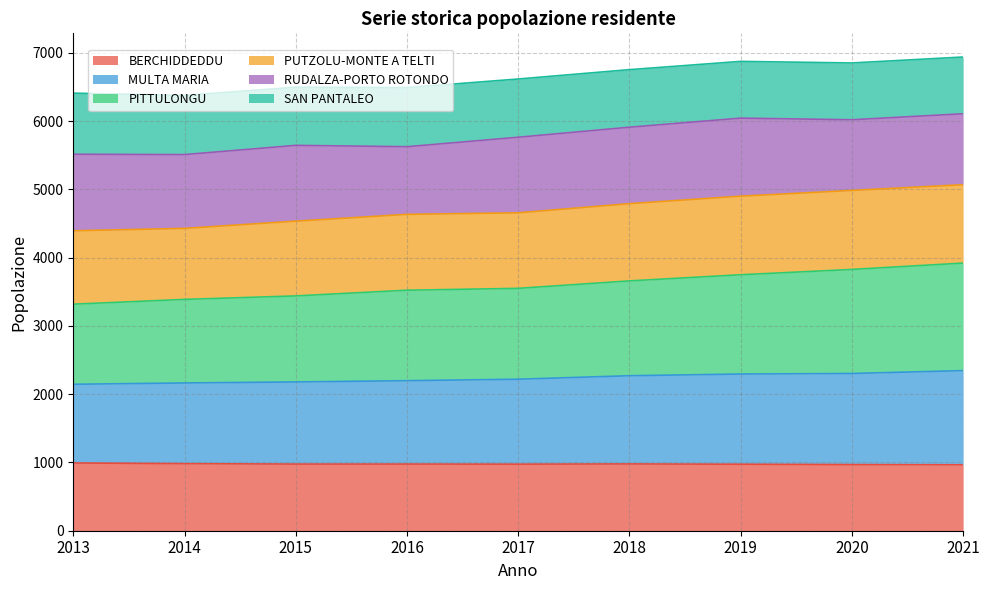

Is it true that BERCHIDDEDDU equals 982.0 at 2014?

True